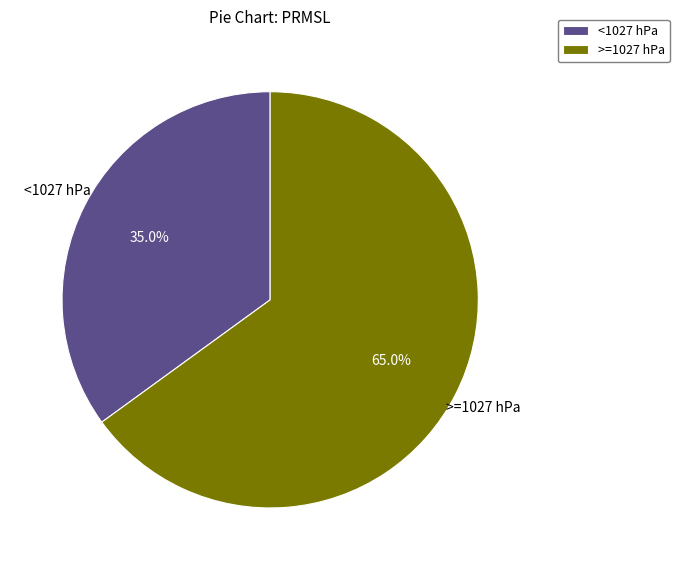

Which has a higher value, <1027 hPa or >=1027 hPa?

>=1027 hPa